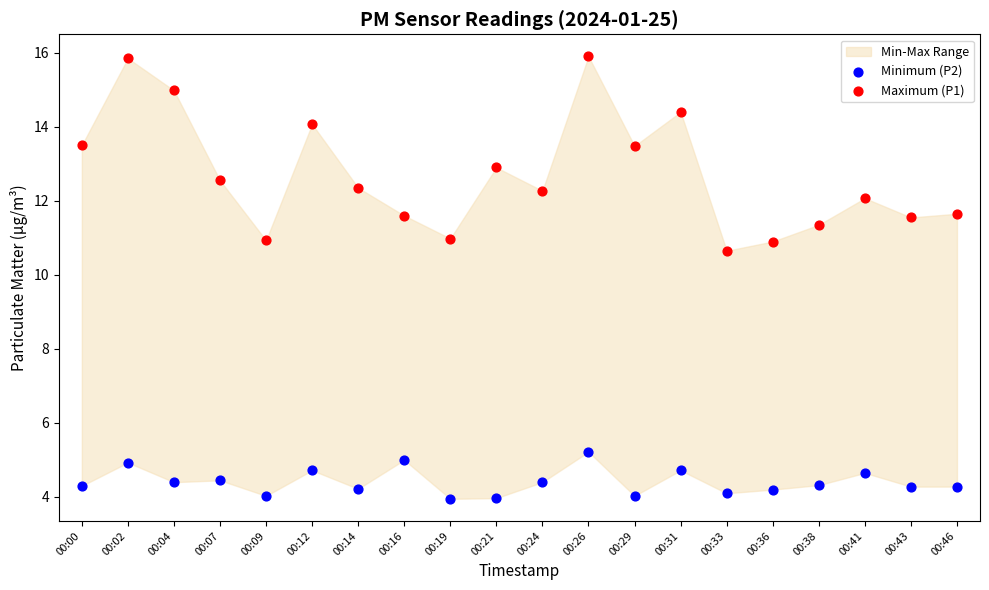

Which series reaches the minimum Y coordinate?

Minimum (P2)